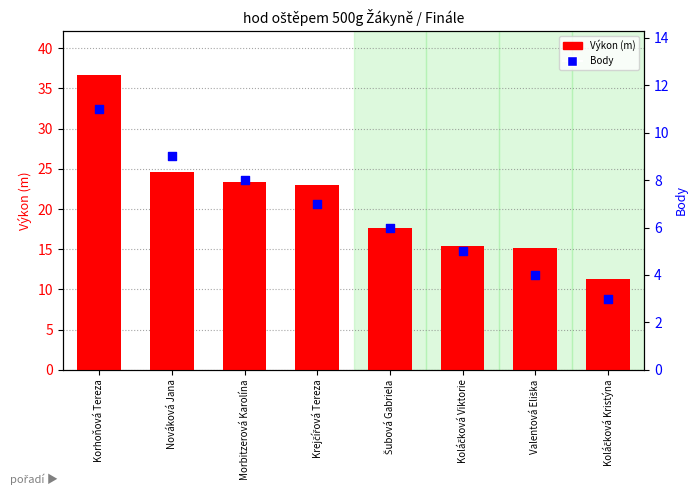

What is the total value across all series at Koláčková Viktorie?

20.4